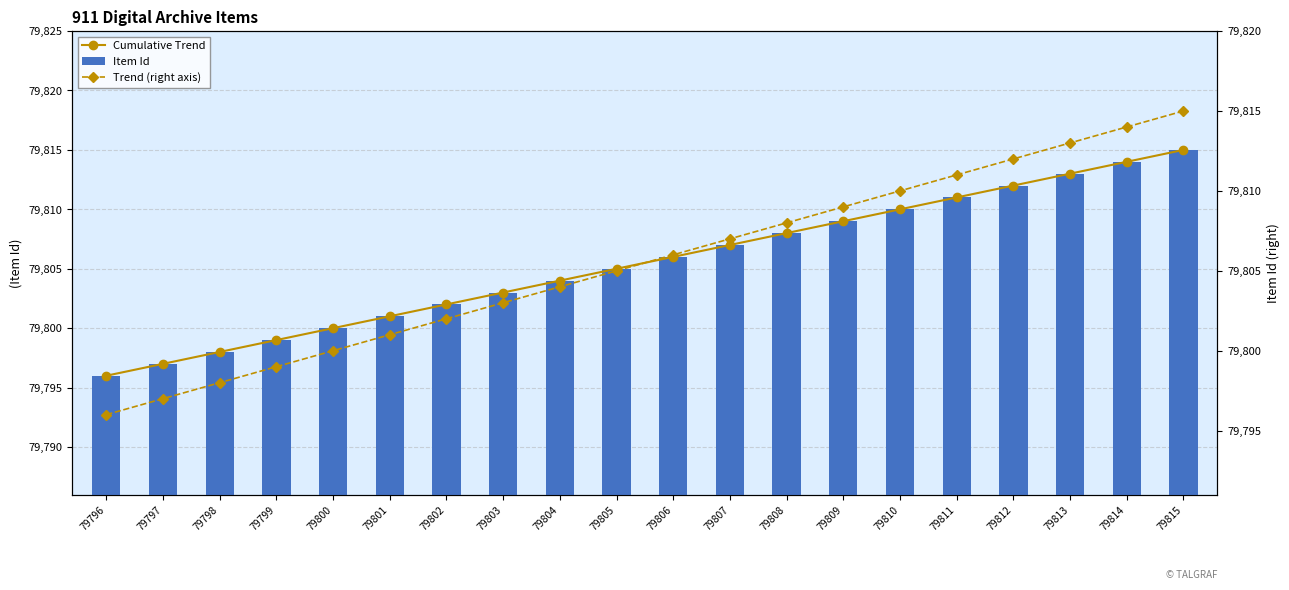

Are the bars grouped side by side (vs. stacked)?

Yes